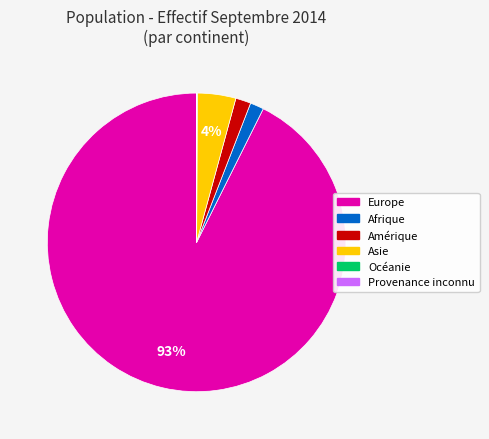

Is the sum of Afrique and Europe greater than half?

Yes